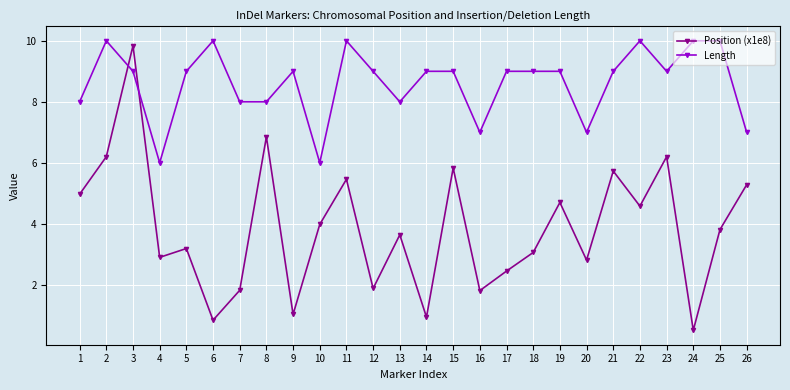

Is it true that Length equals 7.0 at 26?

True